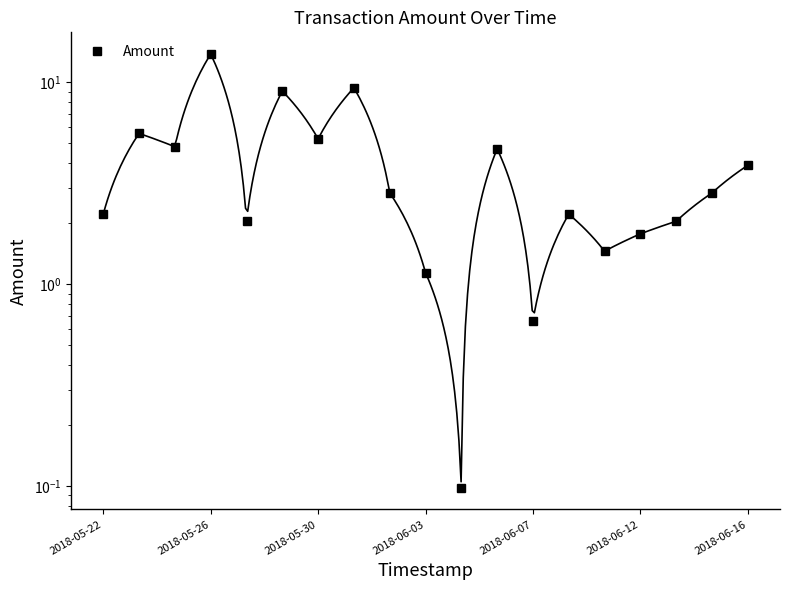

What is the sum of the values at 9 and 11?

5.8